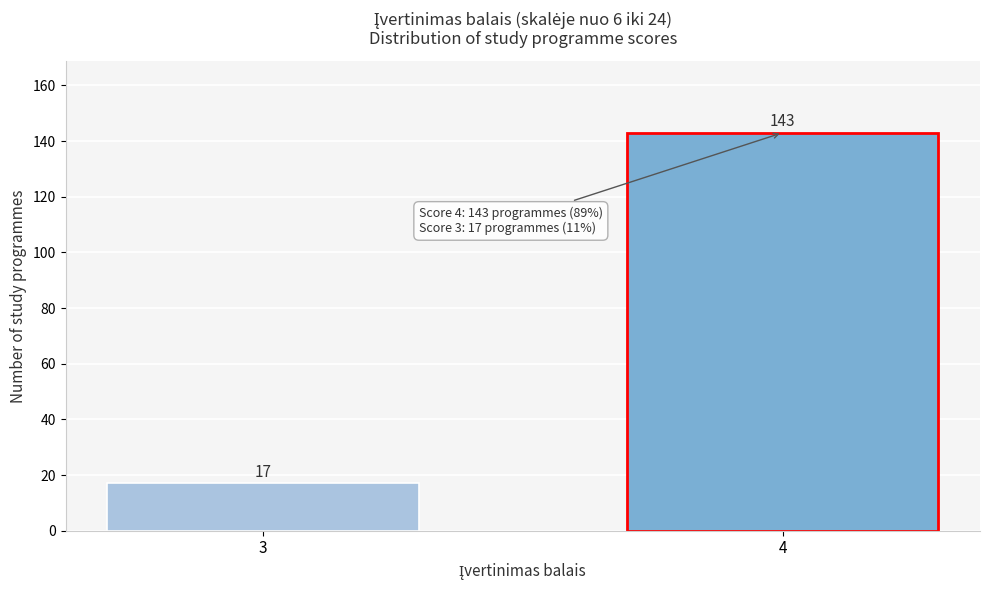

Reading right to left, list all the values displayed in this chart.

4=143	3=17